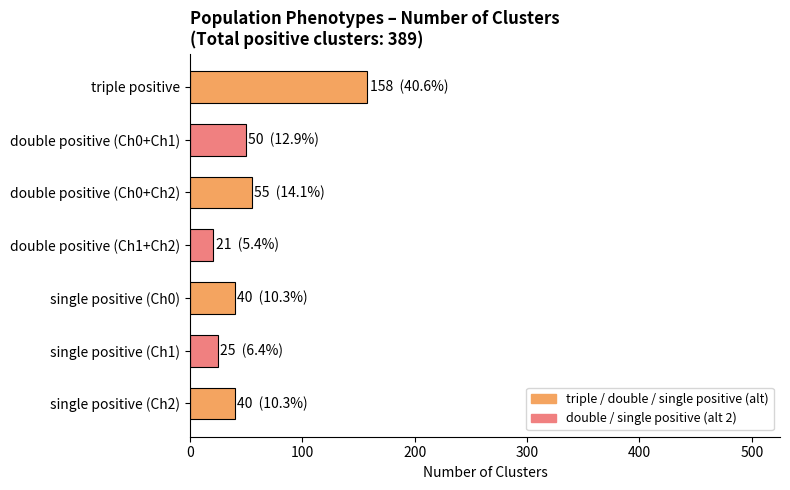

What is the label of the 5th bar from the bottom?

double positive (Ch0+Ch2)